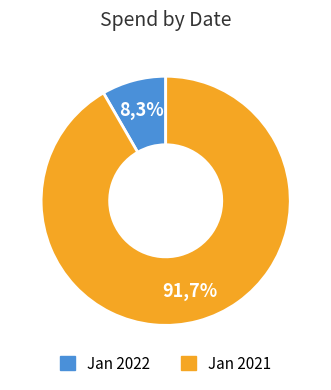

What percentage is the Jan 2022 slice, to the nearest percent?

8%